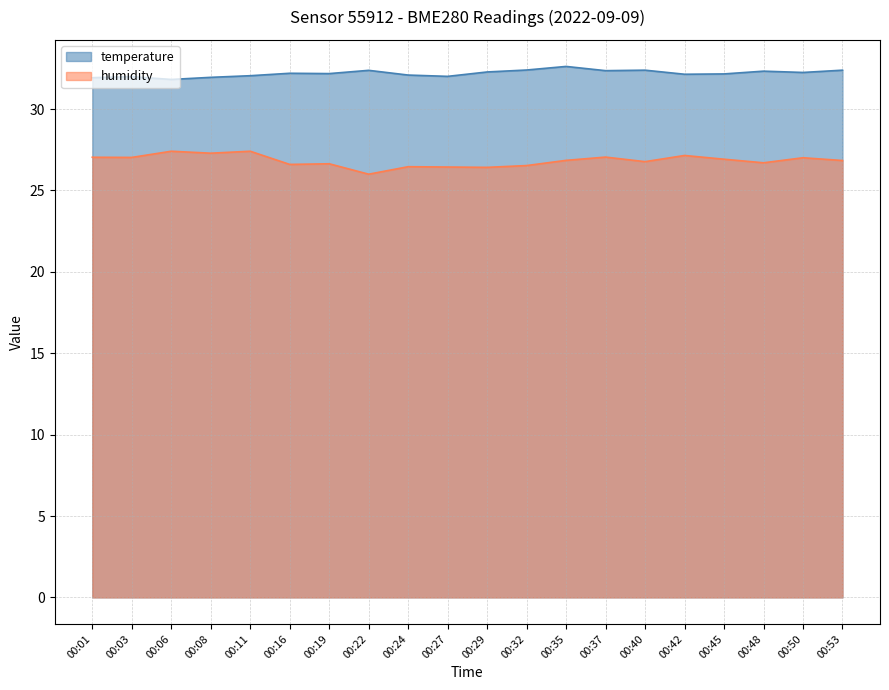

True or false: humidity has a value of 42.0 at 00:48.

False